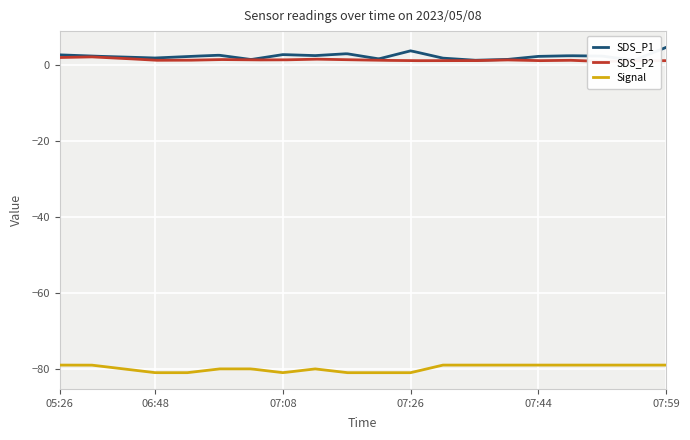

Which series changed the most between 07:26 and 07:44?

Signal